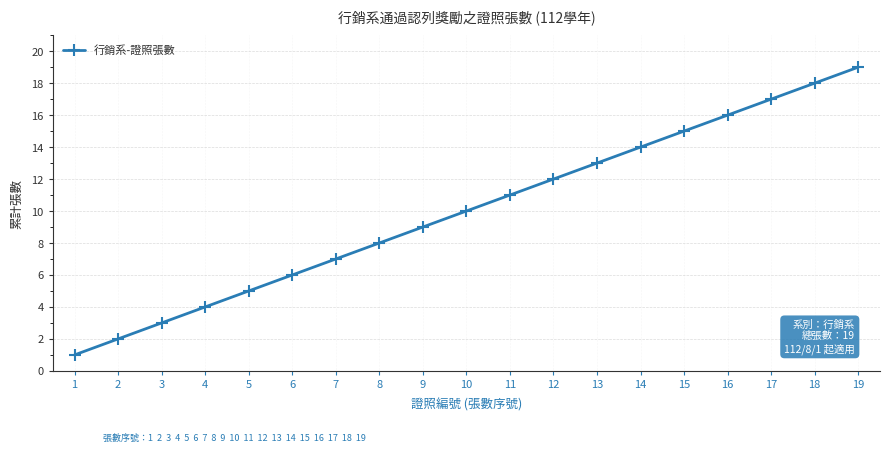

How many distinct data groups are displayed?

1